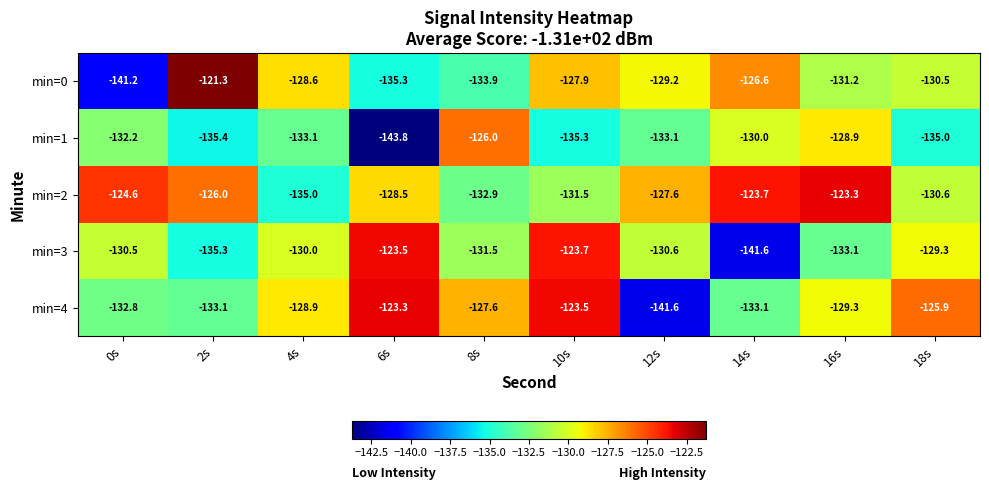

At 0s, list the series in order from largest to smallest.

min=2, min=3, min=1, min=4, min=0